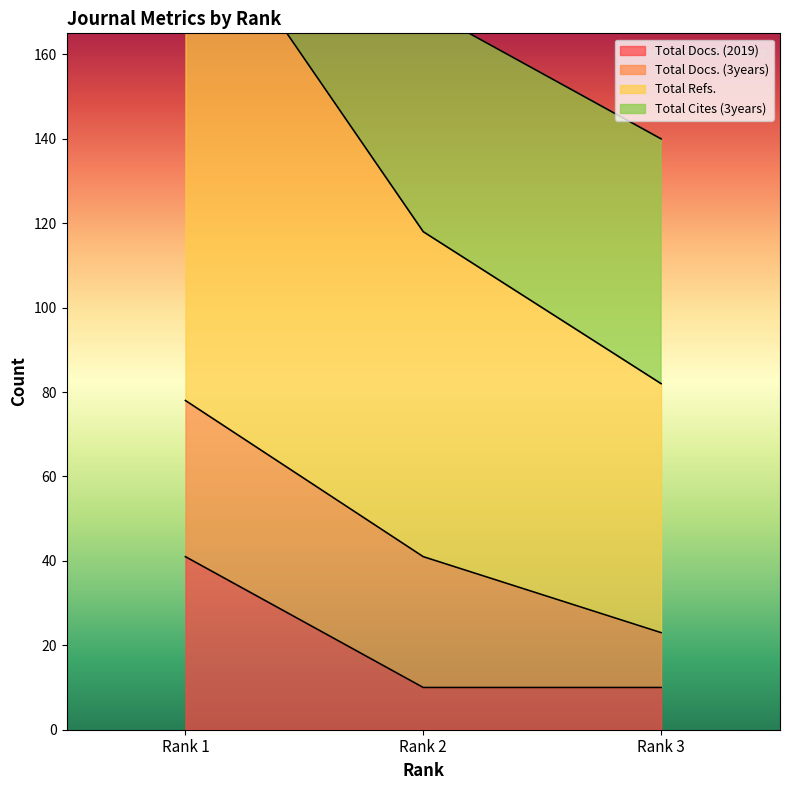

What is the highest value of the Total Docs. (2019) series?

41